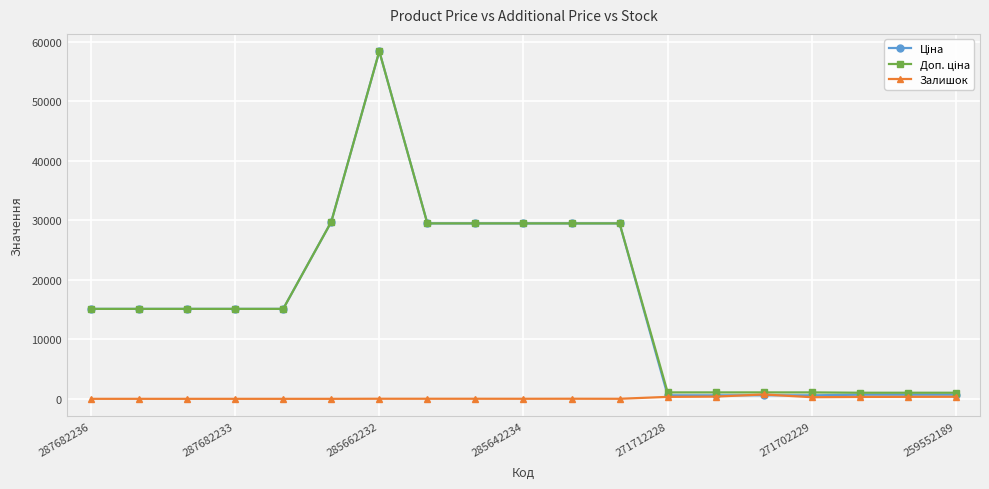

At how many categories does at least one series exceed 3461?

12